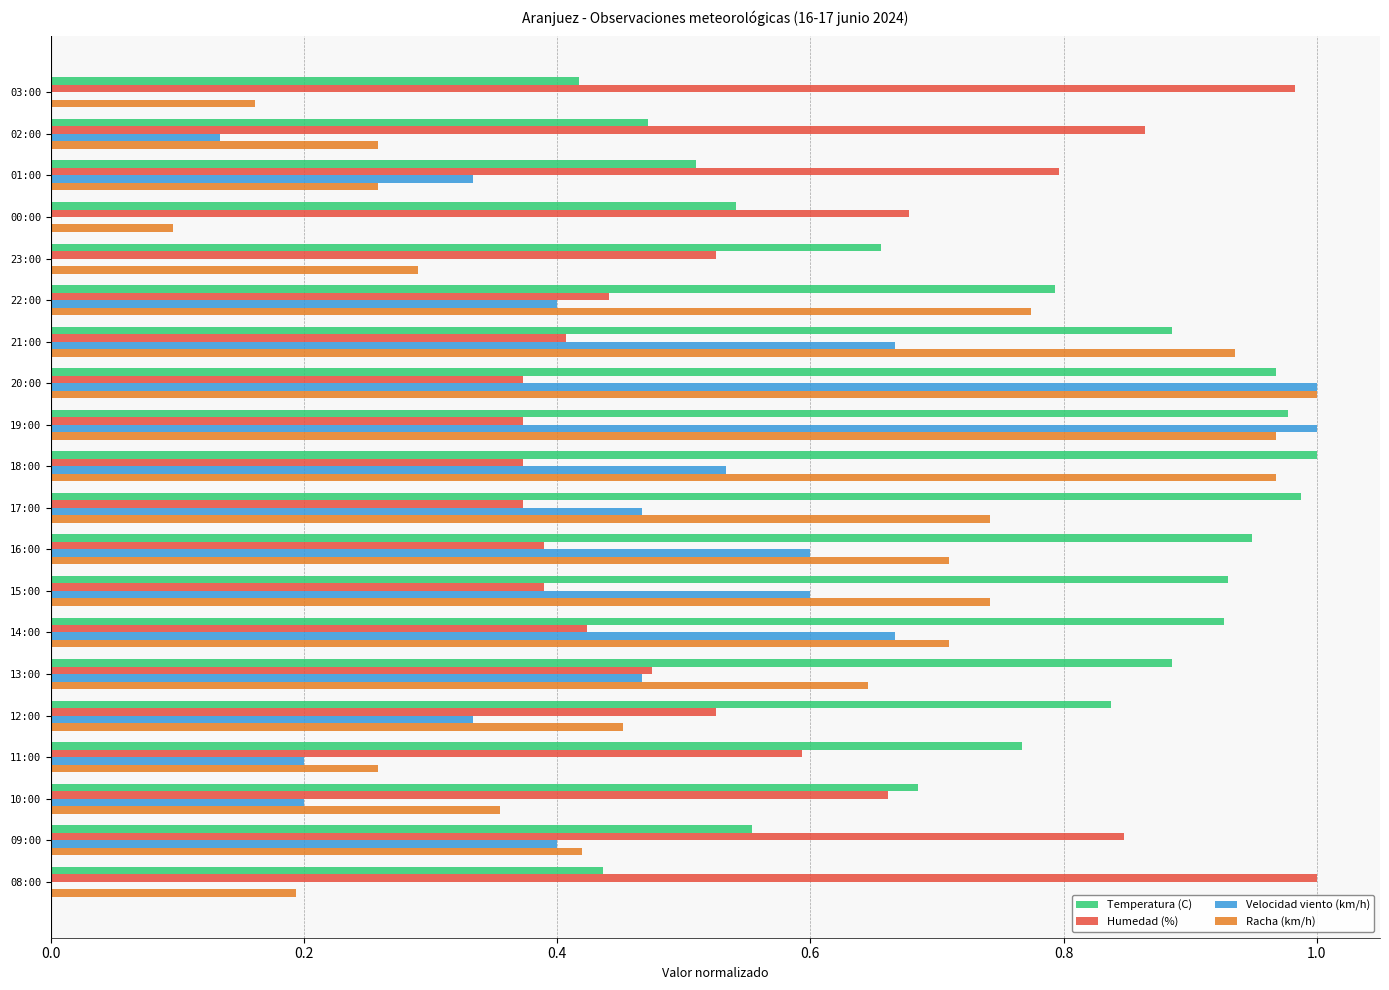

Is it true that Velocidad viento (km/h) equals 0.6 at 19:00?

False